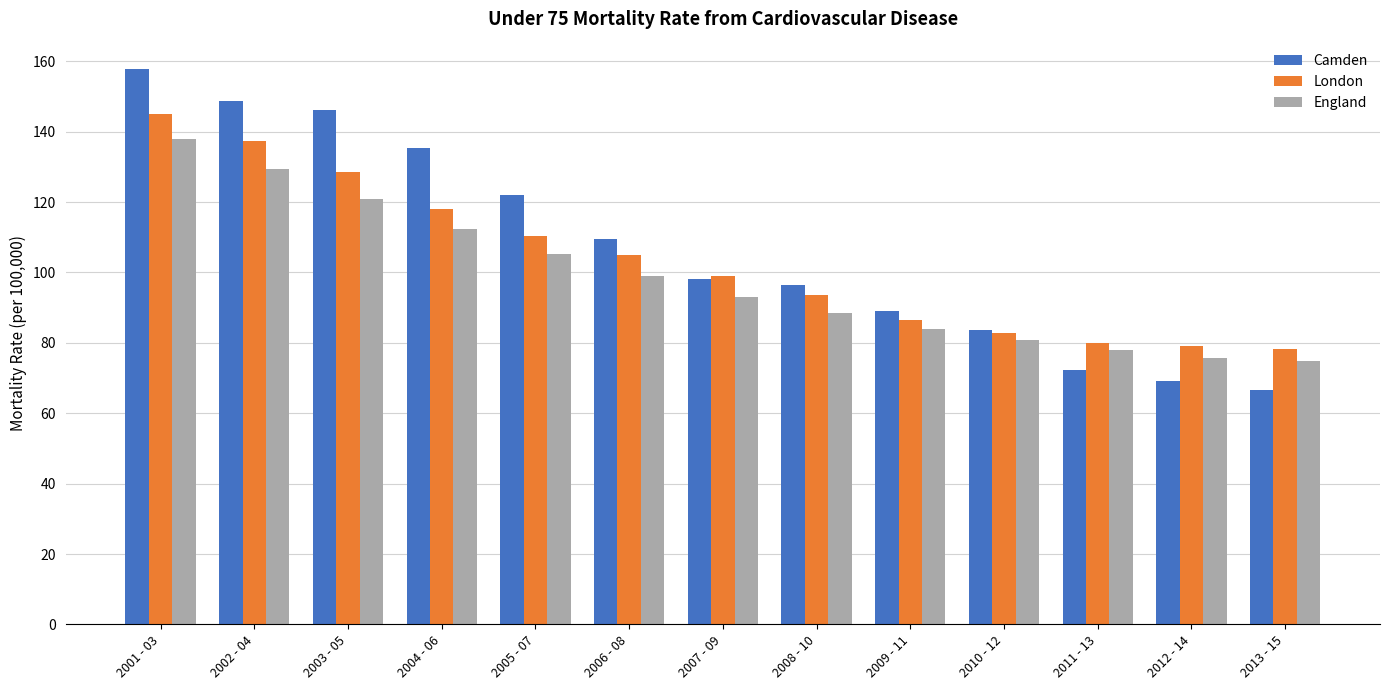

Where does the Camden series first go above 98?

2001 - 03